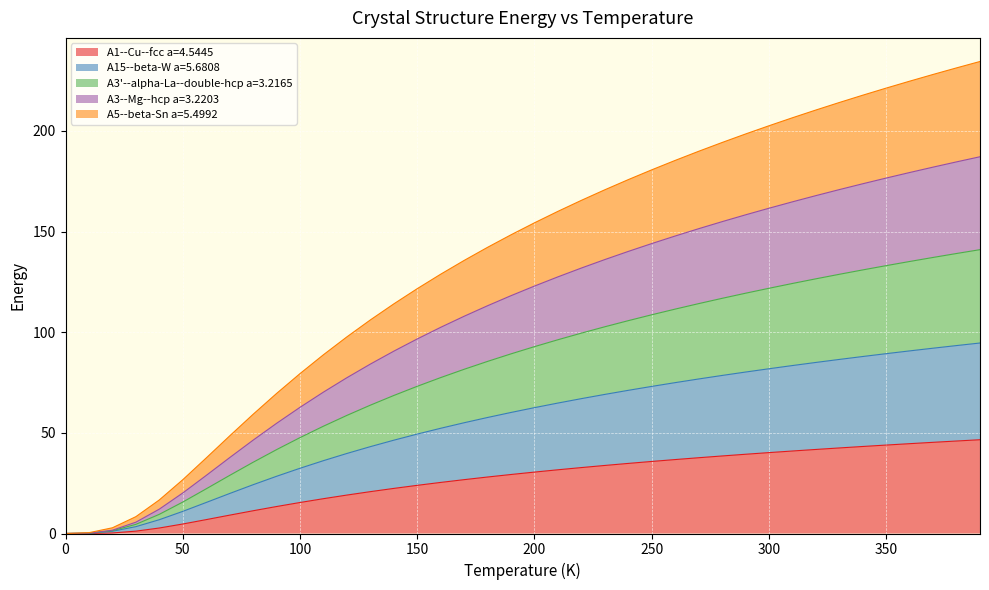

What is the maximum value for A1--Cu--fcc a=4.5445?

46.6